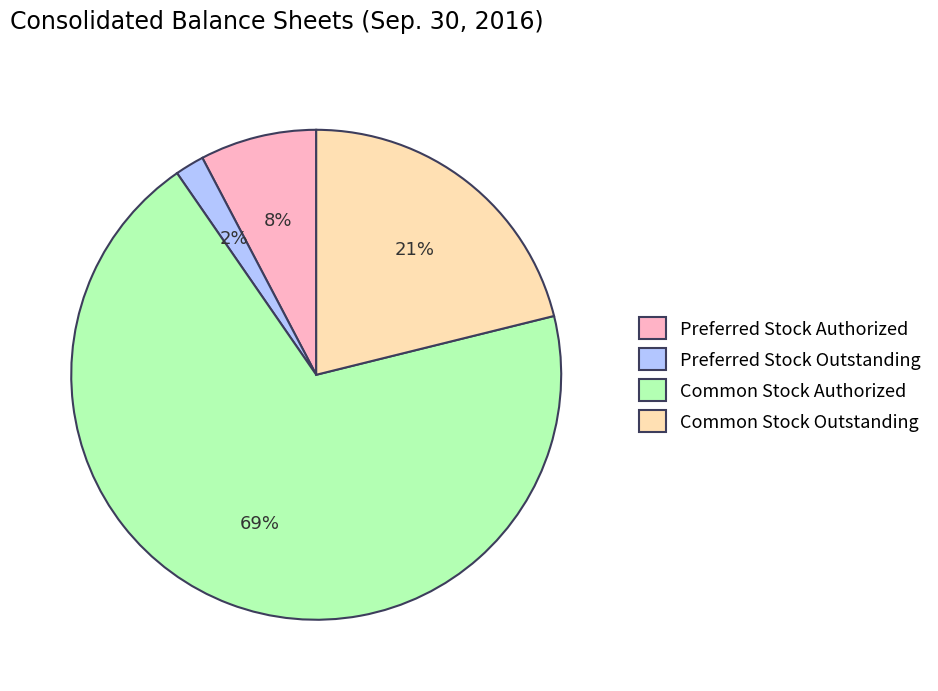

Combined, do Preferred Stock Outstanding and Common Stock Outstanding account for over 50%?

No